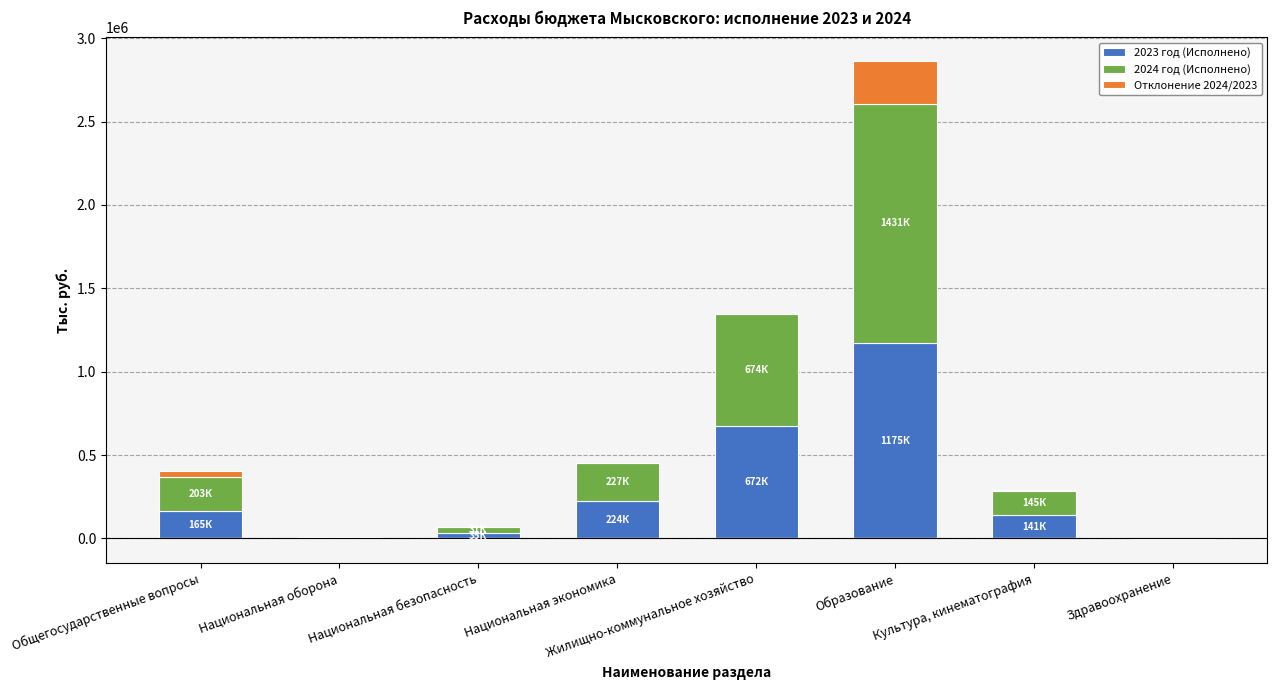

Is the value of 2023 год (Исполнено) at Национальная безопасность greater than the value of Отклонение 2024/2023 at Культура, кинематография?

Yes